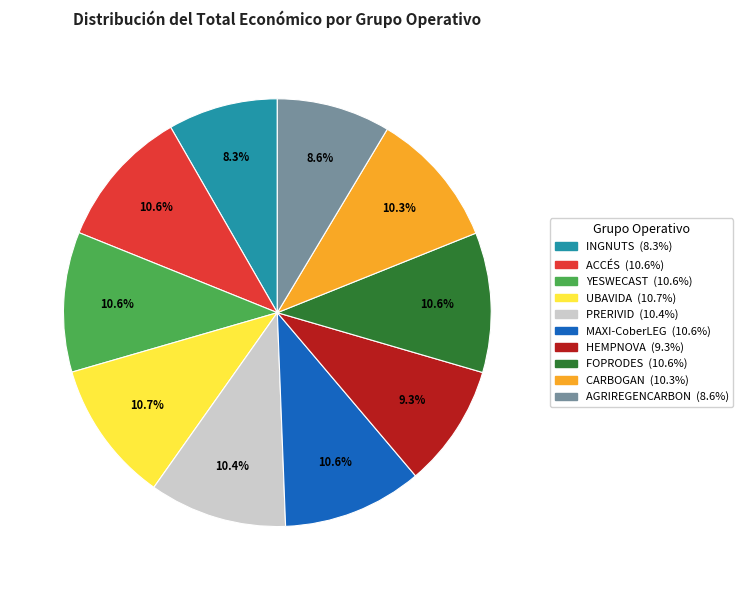

How many slices are in this pie chart?

10